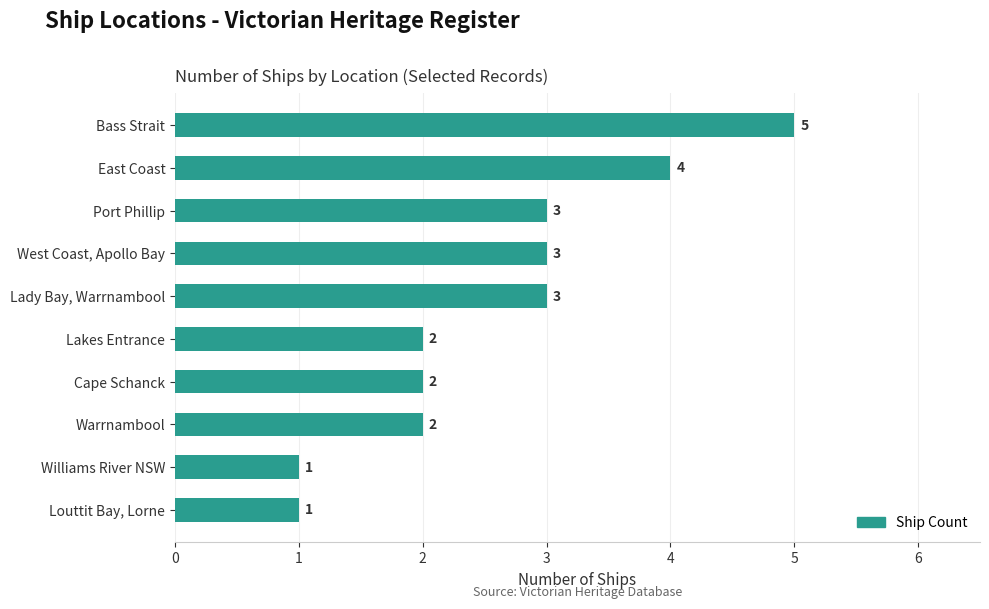

What is the sum of the values at Port Phillip and West Coast, Apollo Bay?

6